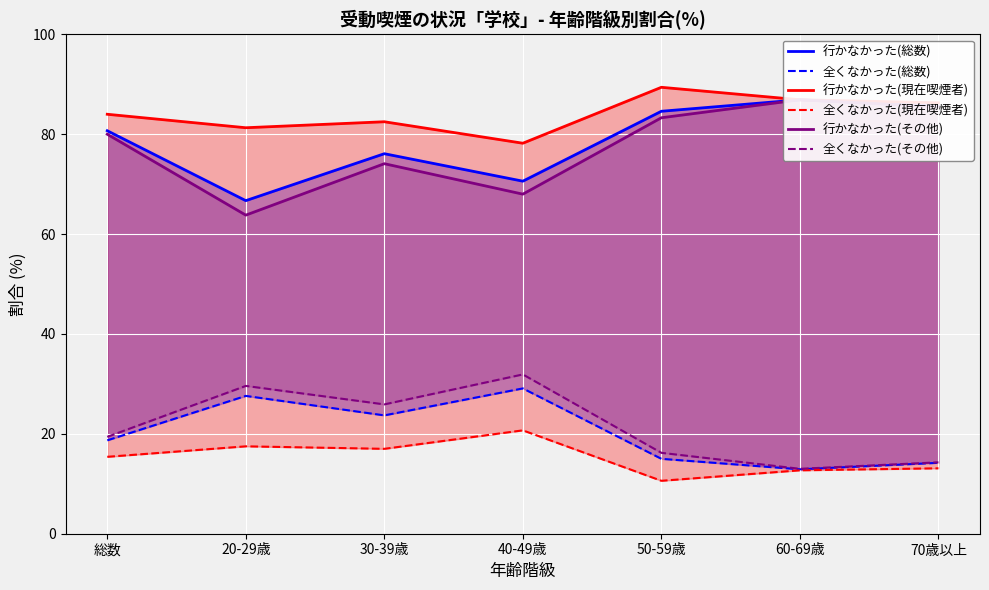

What is the difference between the second highest and second lowest values in the 行かなかった(総数) series?

15.0